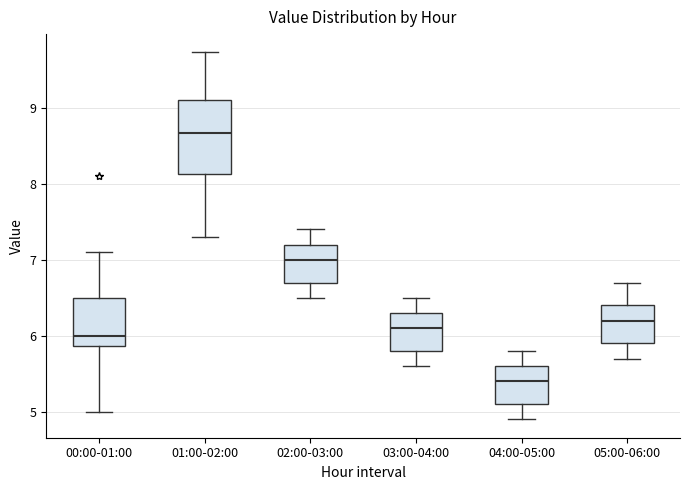

Which box's median line is the highest?

01:00-02:00